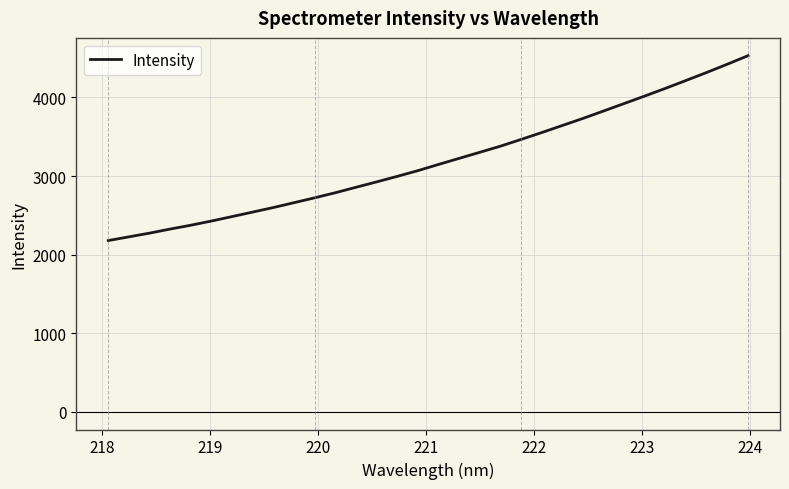

Count the number of values greater than 3147.

16